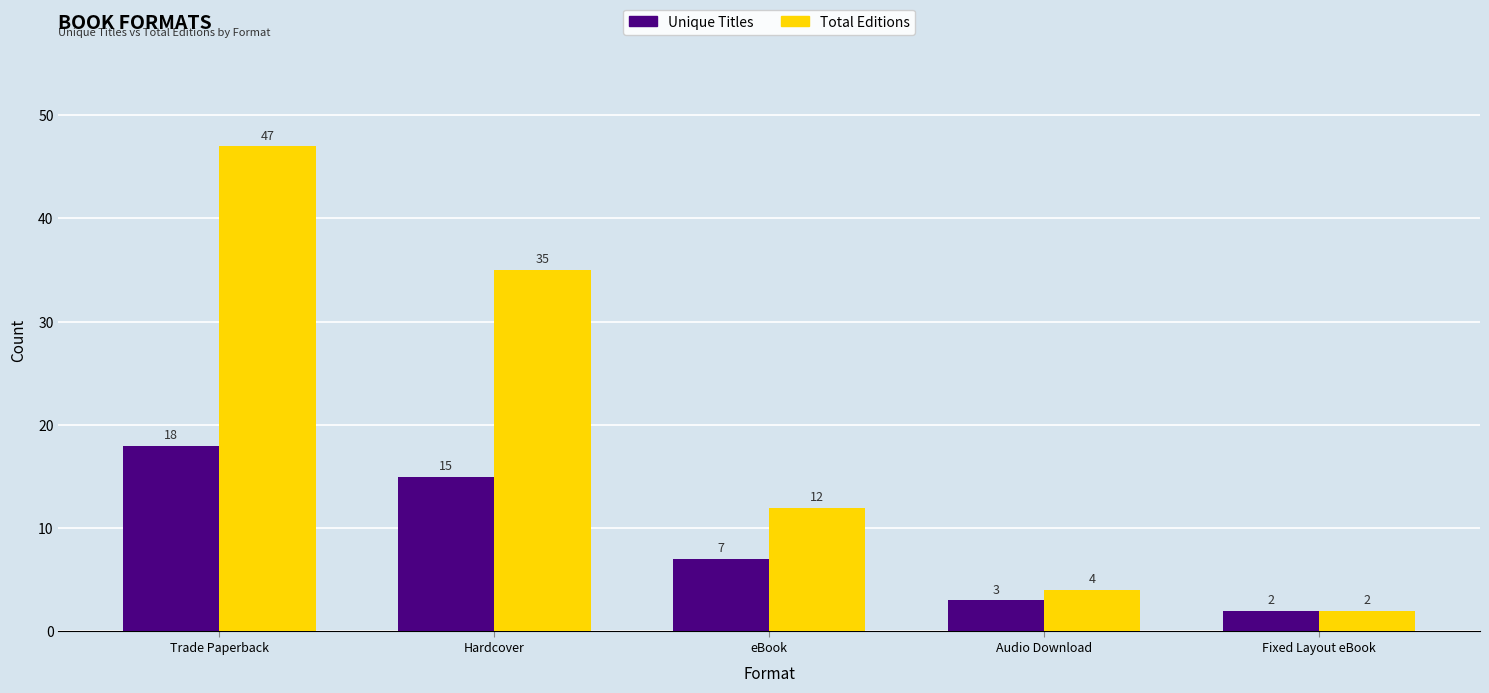

The value of Unique Titles at Audio Download is 3. True or false?

True